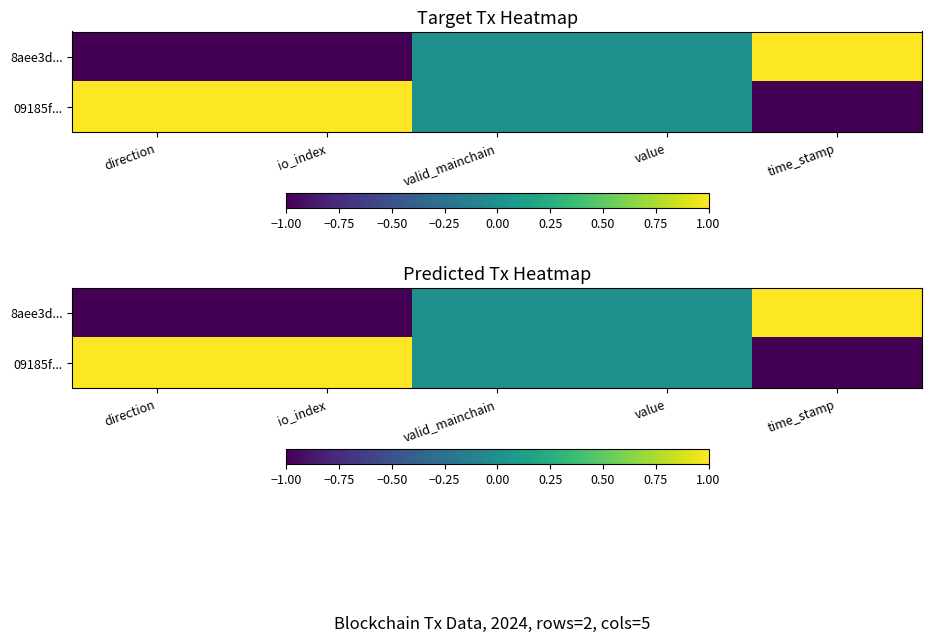

Which has a higher value, time_stamp or value?

time_stamp